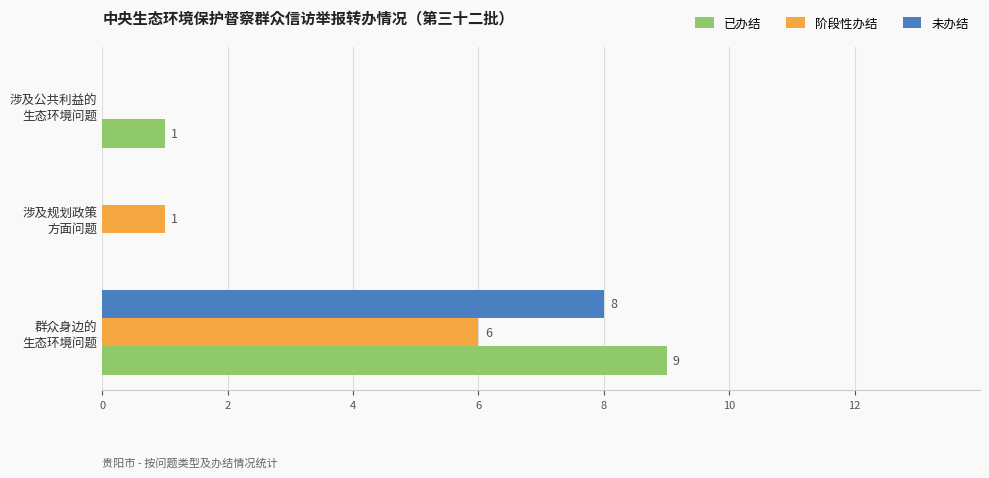

What is the sum of all 未办结 values?

8